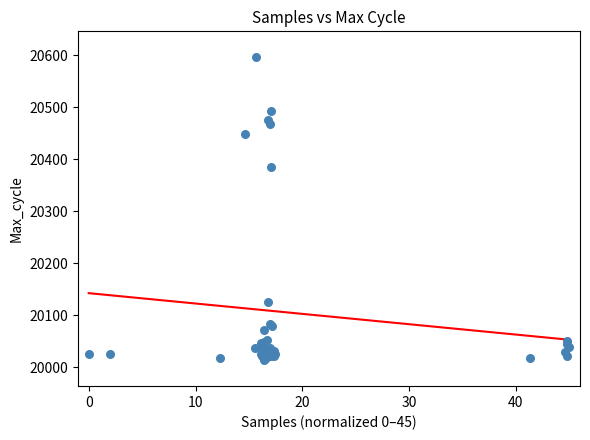

What Y value in the scatter plot is closest to 20305?

20385